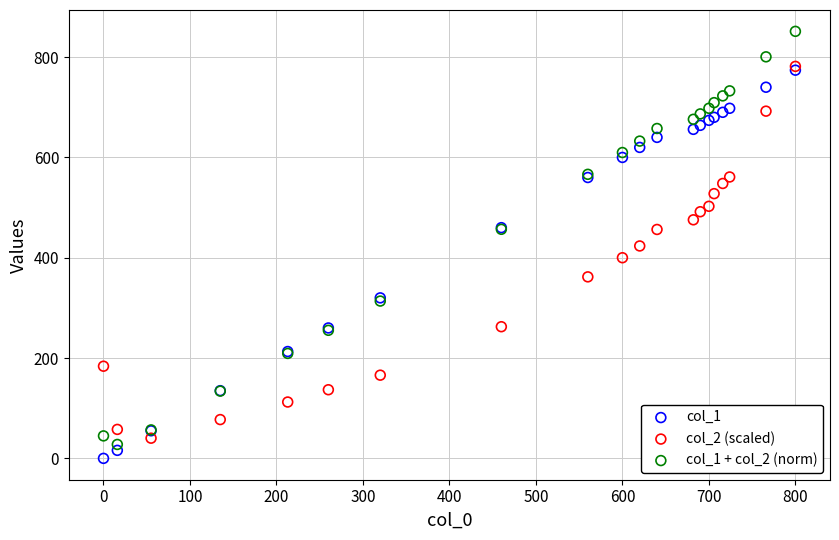

Which series reaches the maximum Y coordinate?

col_1 + col_2 (norm)